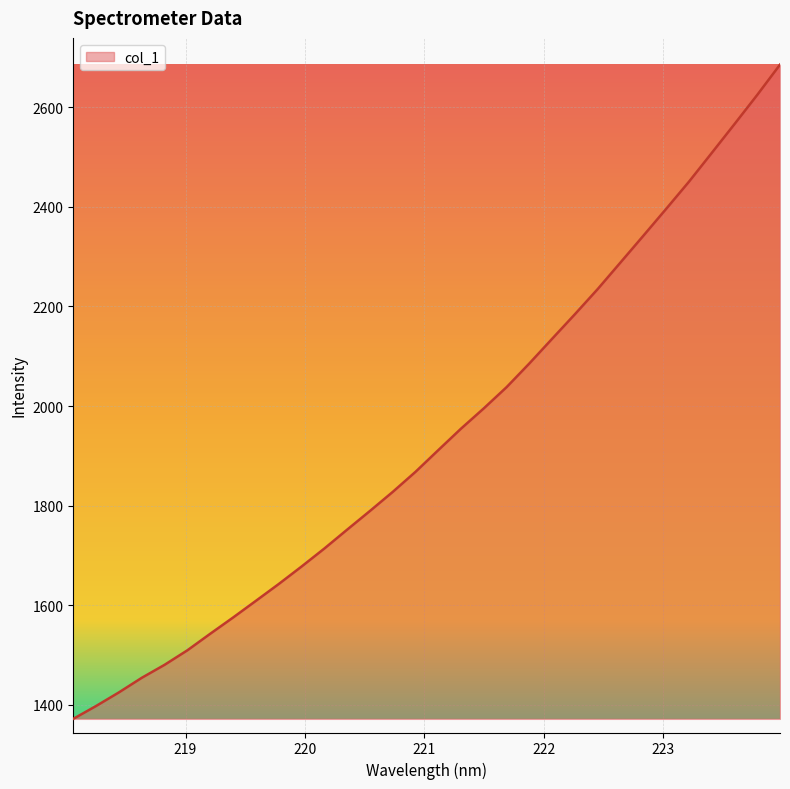

What is the difference between the maximum and minimum values?

1313.9